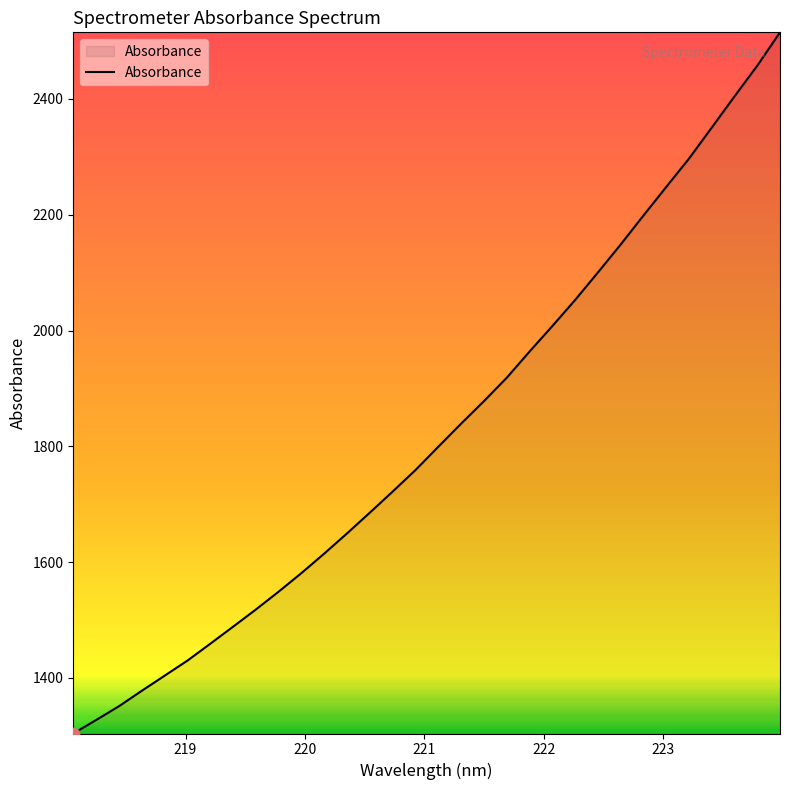

What is the greatest value displayed?

2515.2